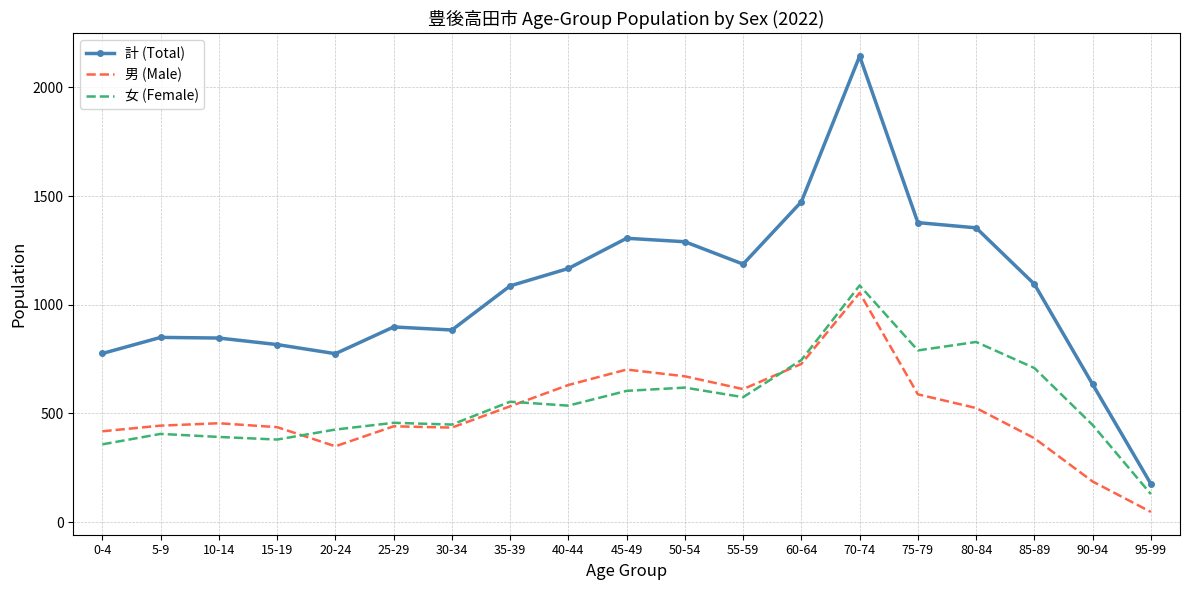

True or false: 計 (Total) has more than 2 points higher than both neighbors.

True